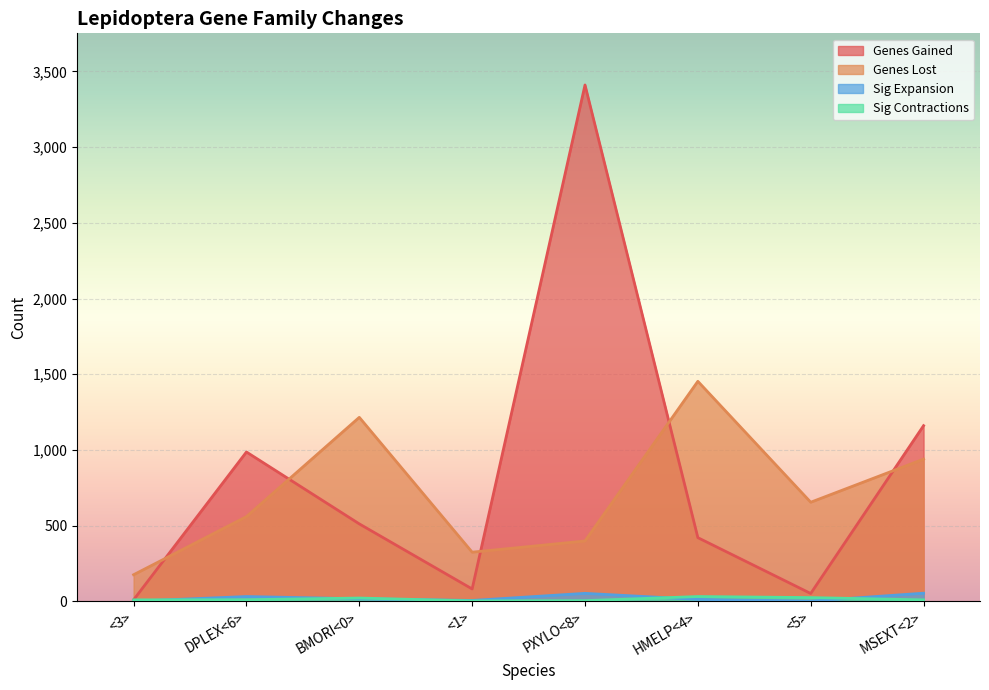

Which series has the largest range (max minus min)?

Genes Gained